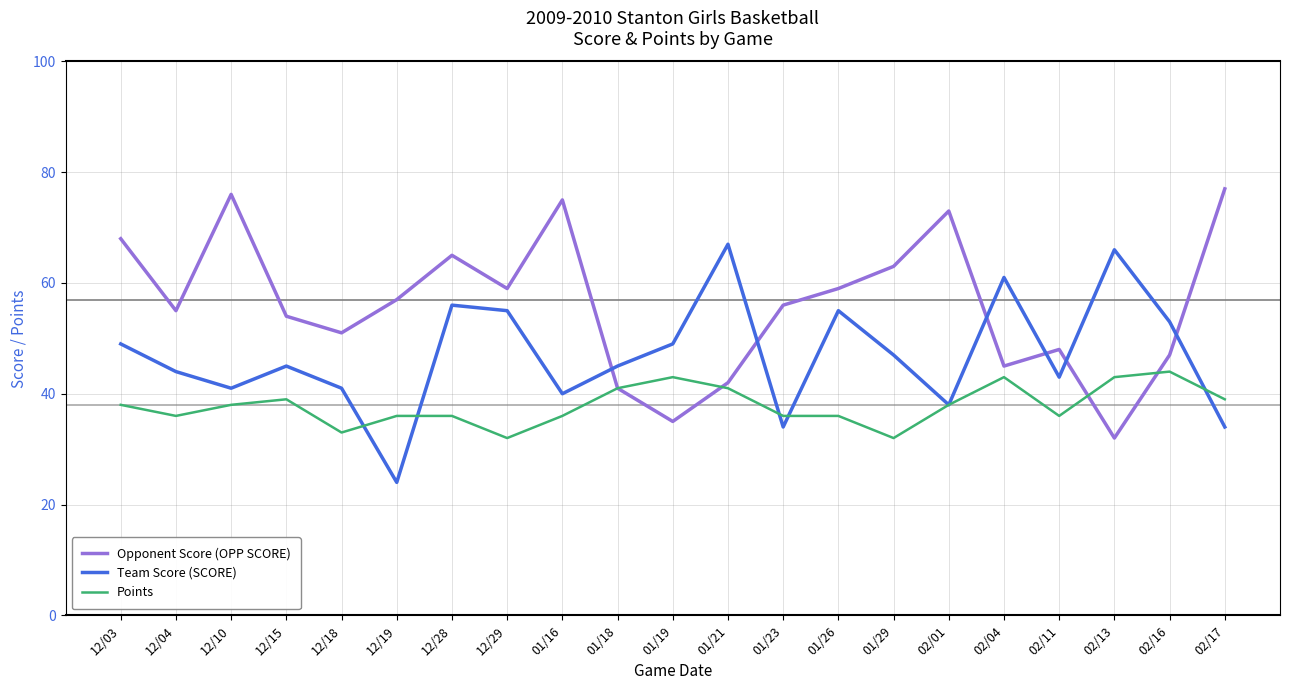

Reading right to left, list all the values displayed in this chart.

Opponent Score (OPP SCORE): 77	47	32	48	45	73	63	59	56	42	35	41	75	59	65	57	51	54	76	55	68
Team Score (SCORE): 34	53	66	43	61	38	47	55	34	67	49	45	40	55	56	24	41	45	41	44	49
Points: 39	44	43	36	43	38	32	36	36	41	43	41	36	32	36	36	33	39	38	36	38